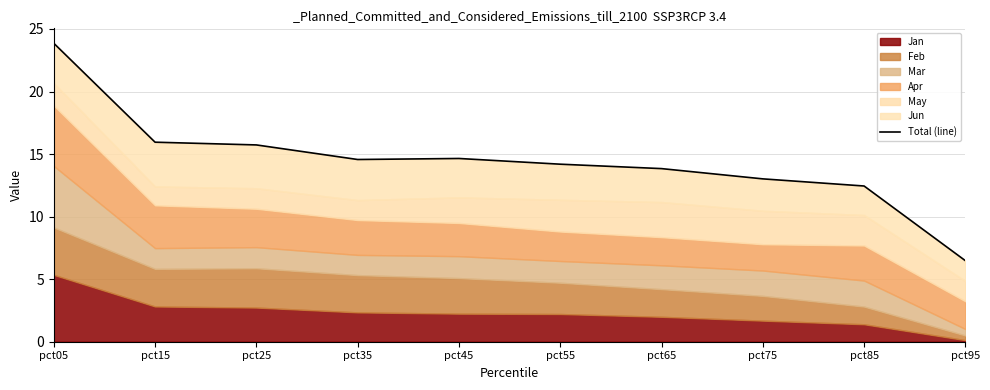

True or false: there are more than 2 points higher than both neighbors.

False